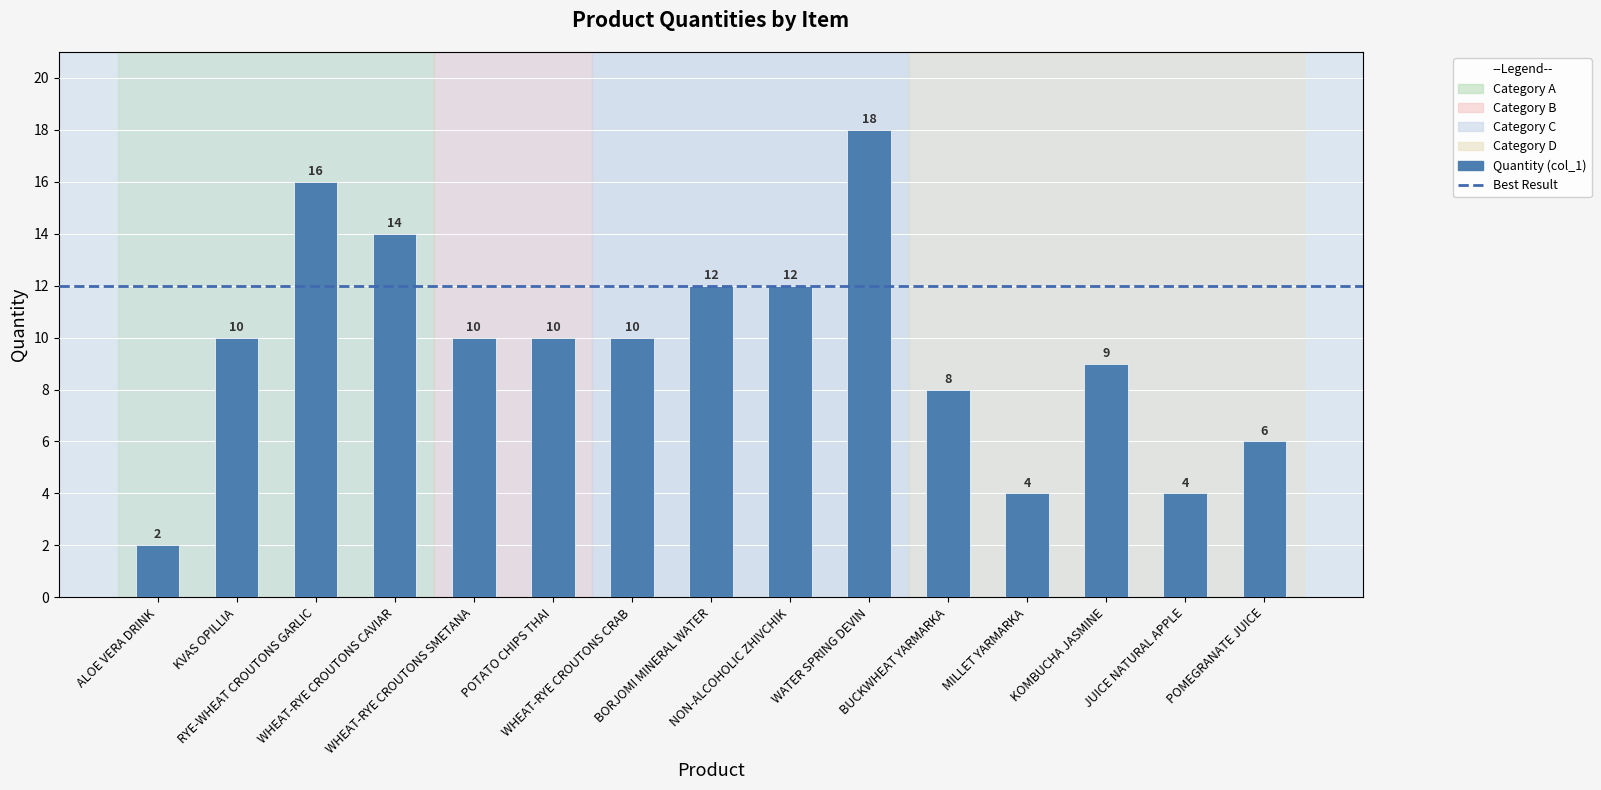

Approximately how many times larger is the value at JUICE NATURAL APPLE compared to WHEAT-RYE CROUTONS SMETANA?

0.4